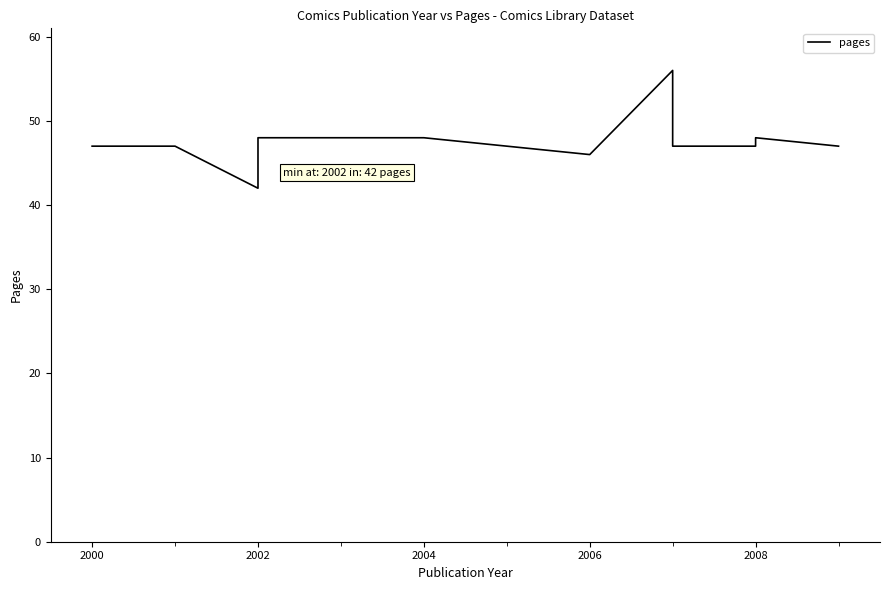

What is the value of the 10th point from the left?

47